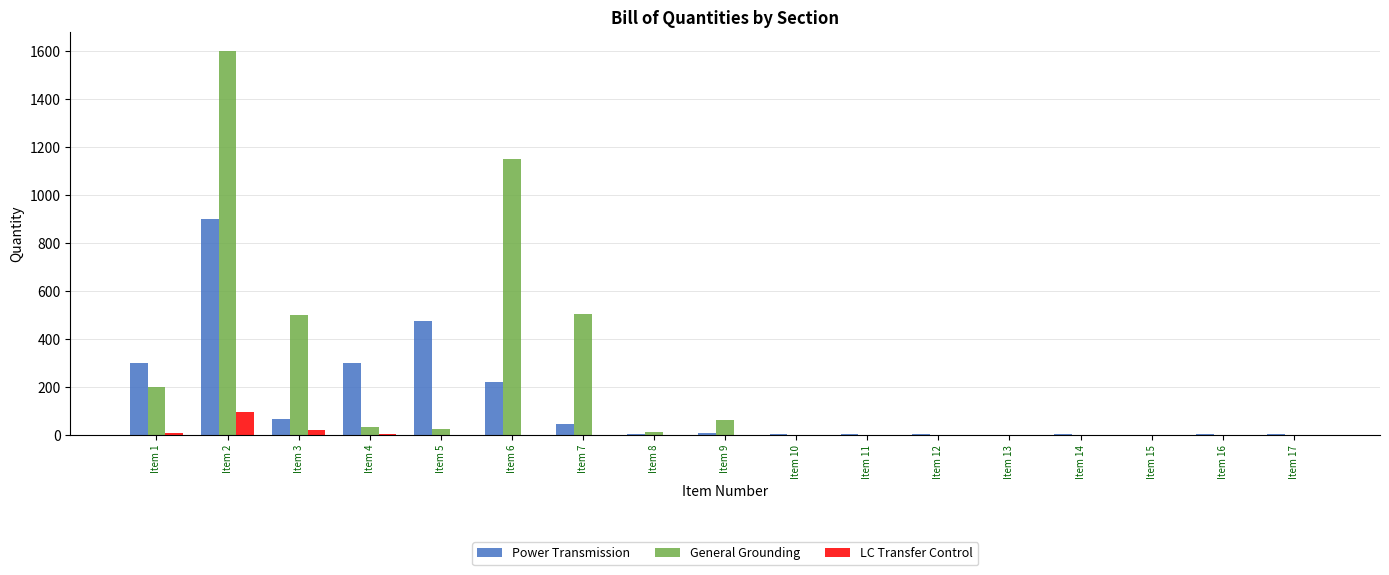

Which series has the largest total across all categories?

General Grounding